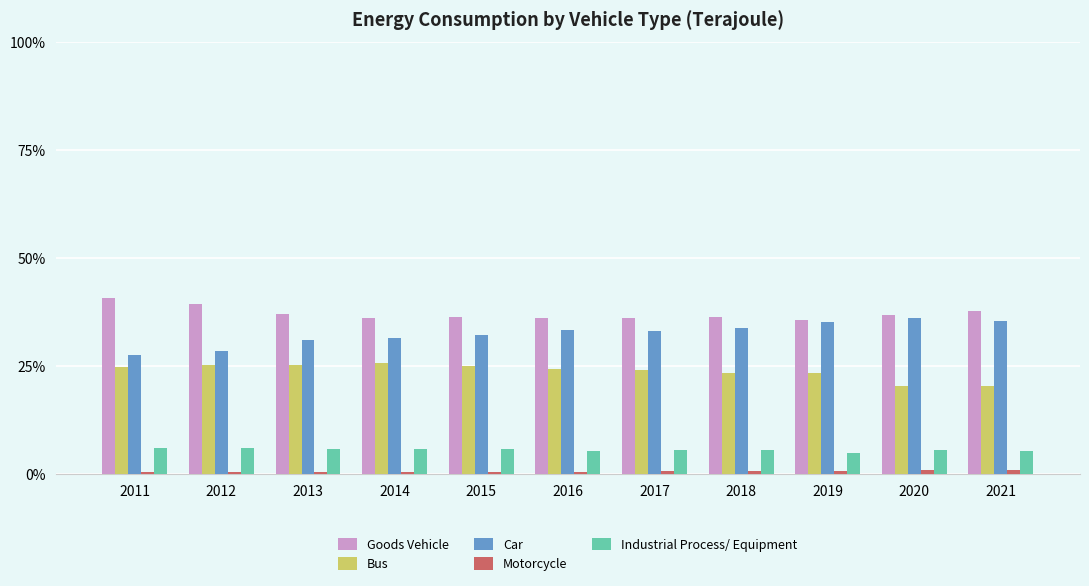

What is the difference between the second highest and second lowest values in the Car series?

6.9